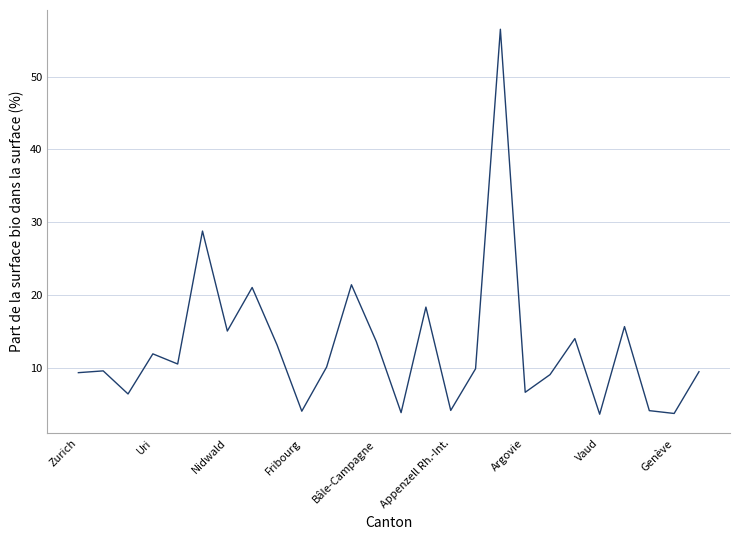

How many lines are shown in the chart?

1